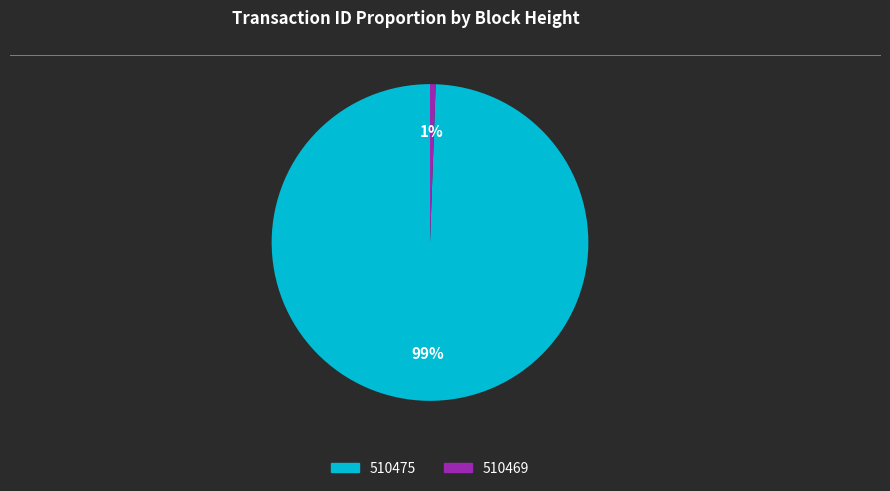

Does any single category account for the majority?

Yes